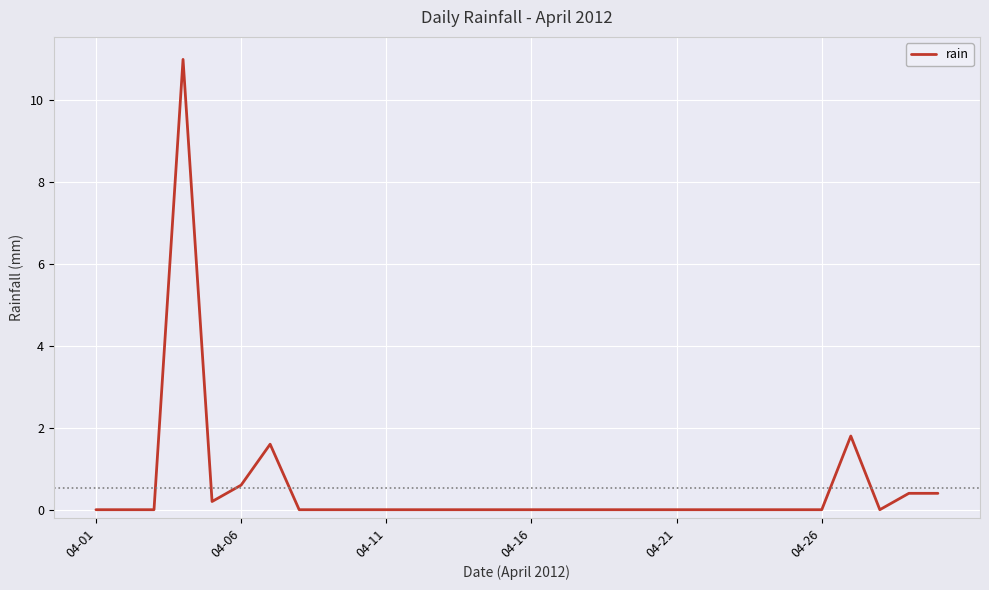

What is the maximum value shown in the chart?

11.0